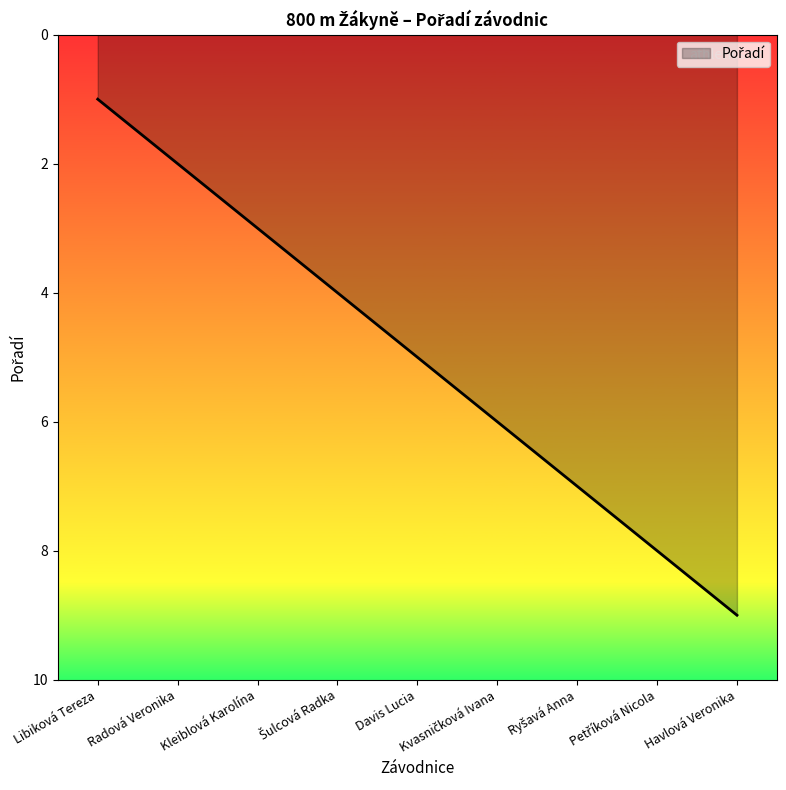

The chart shows a value of 4 at Havlová Veronika. True or false?

False